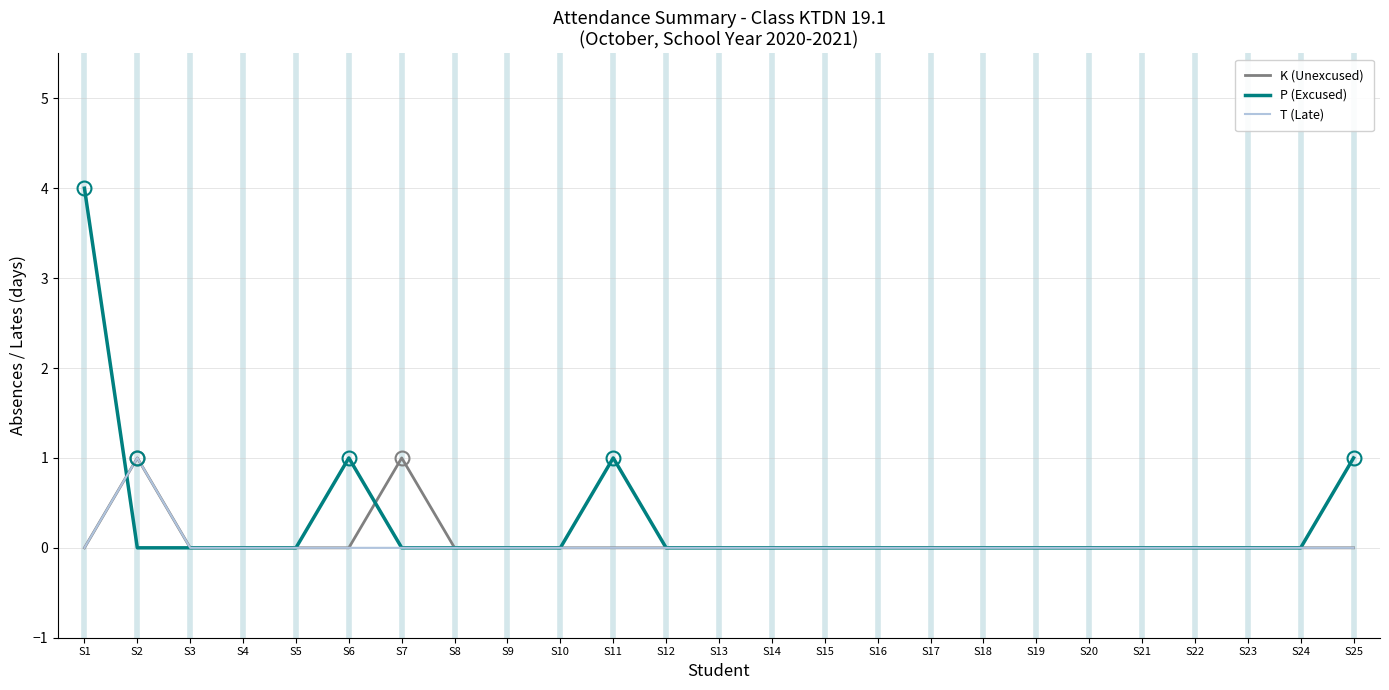

How many lines are shown in the chart?

3